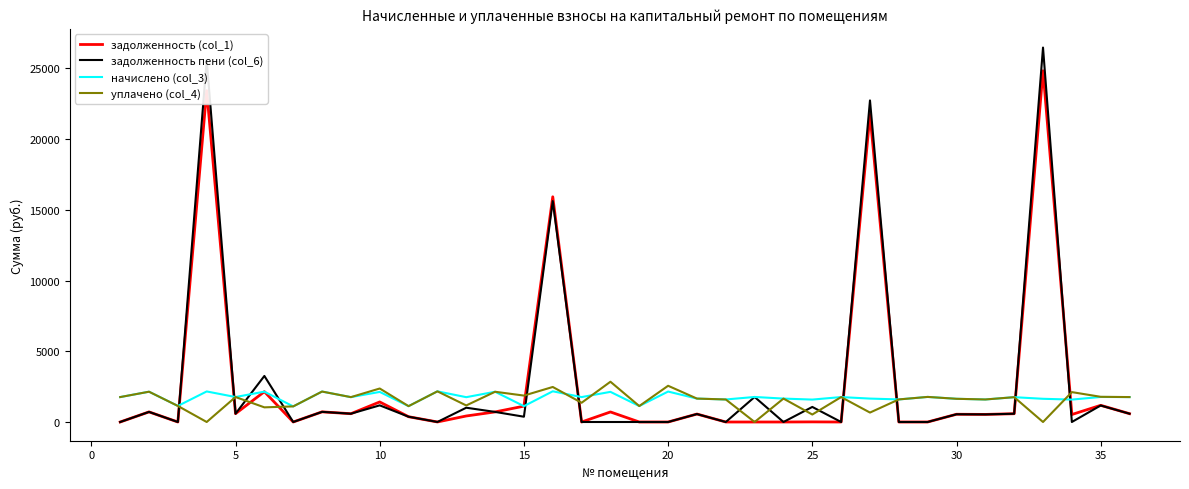

How many lines are shown in the chart?

4